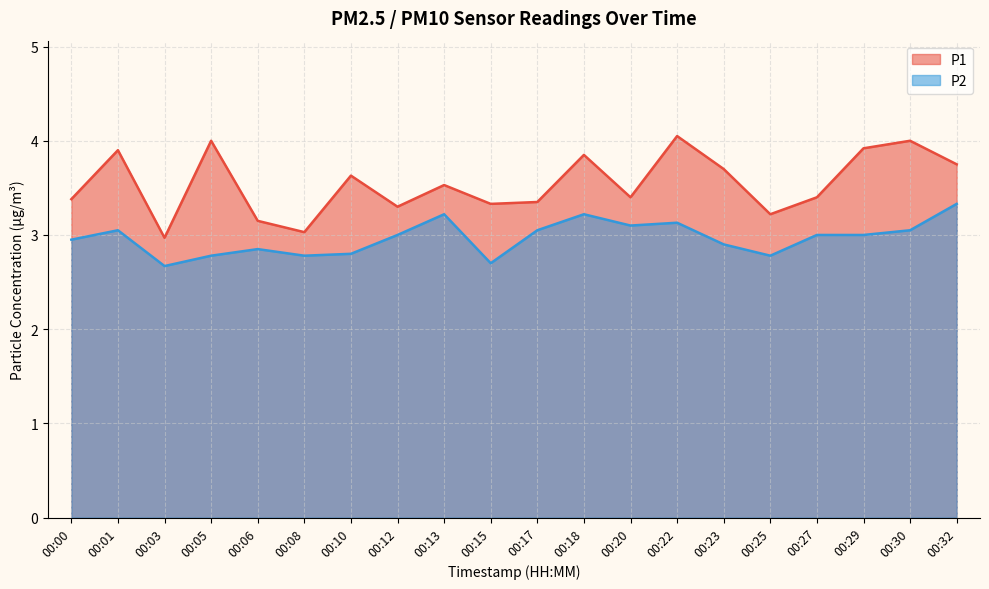

Which series changed the most between 00:01 and 00:15?

P1